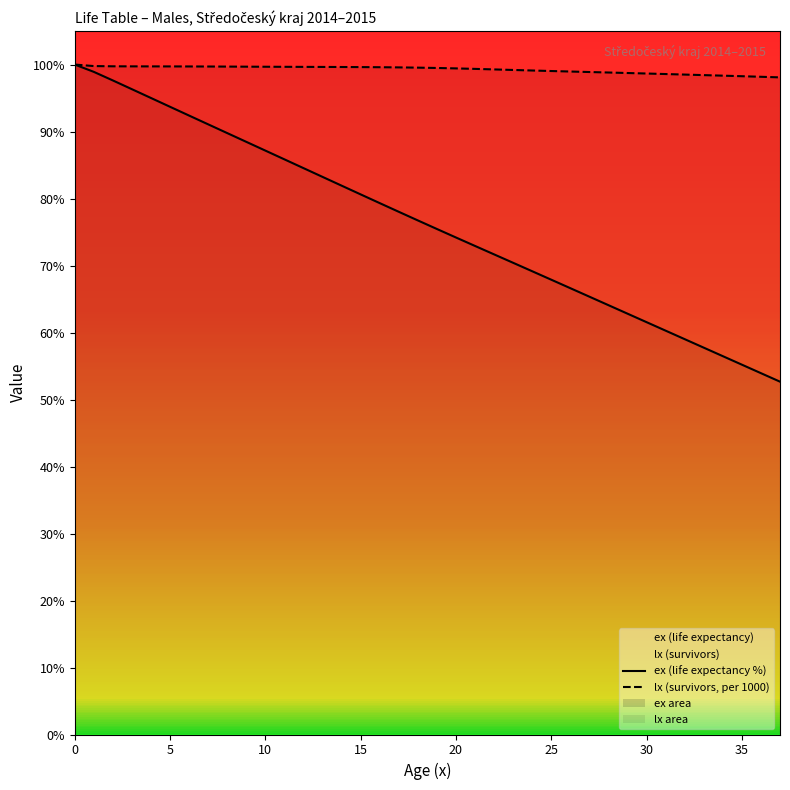

Which series changed the most between 20 and 24?

ex (life expectancy %)